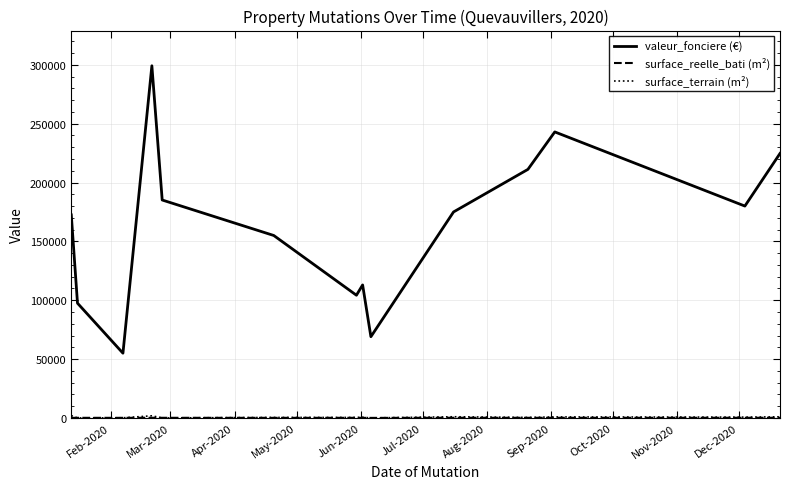

What is the greatest value displayed?

299200.0